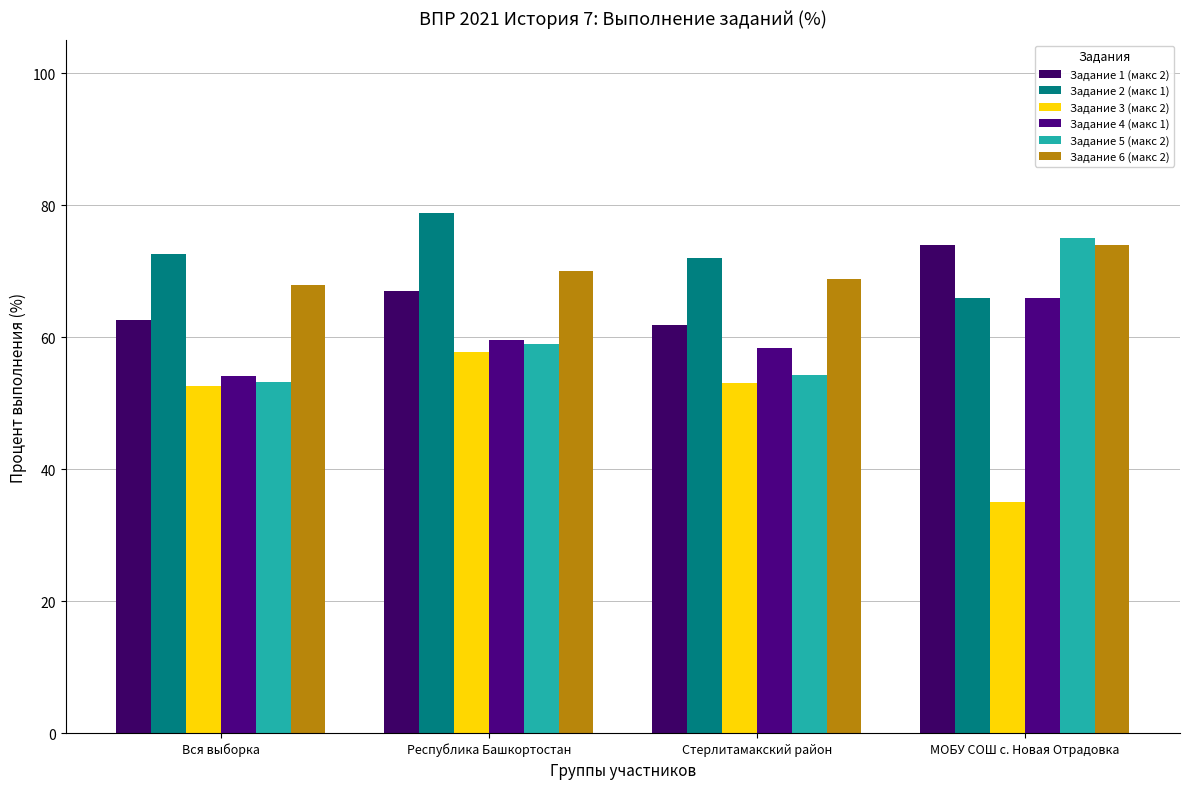

The value of Задание 2 (макс 1) at Вся выборка is 129.7. True or false?

False